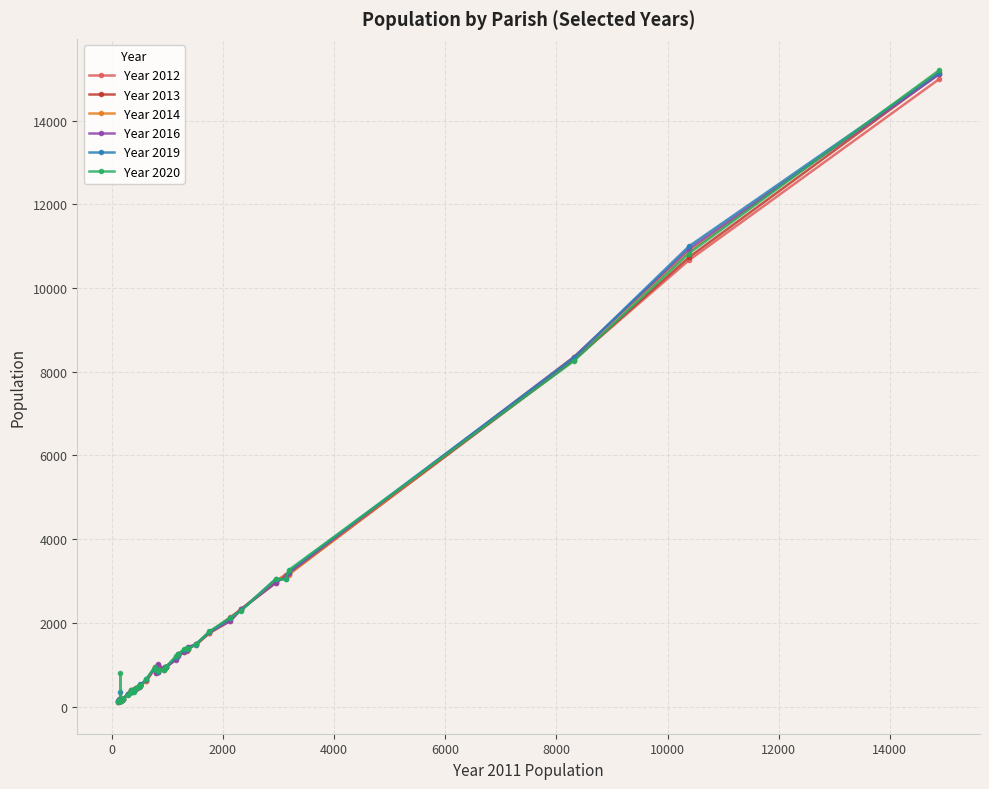

True or false: Year 2016 has more than 0 points higher than both neighbors.

True